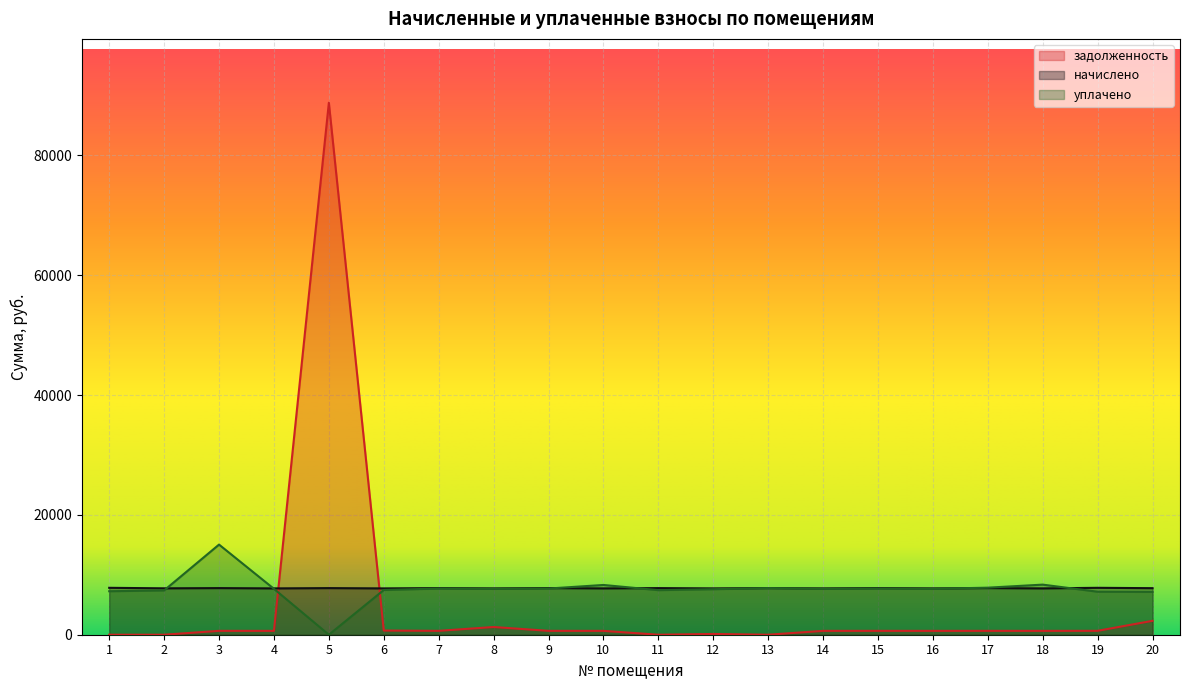

Where is the first local minimum for начислено?

2